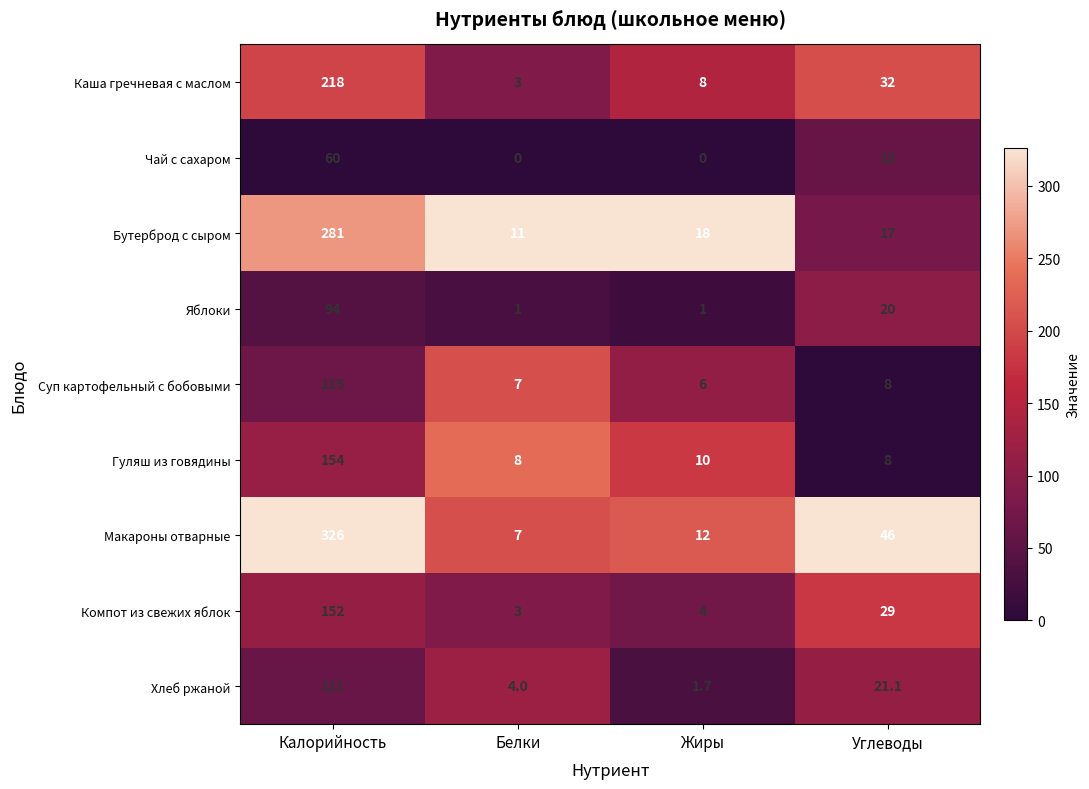

List the labels in order of Макароны отварные value, largest first.

Калорийность, Углеводы, Жиры, Белки